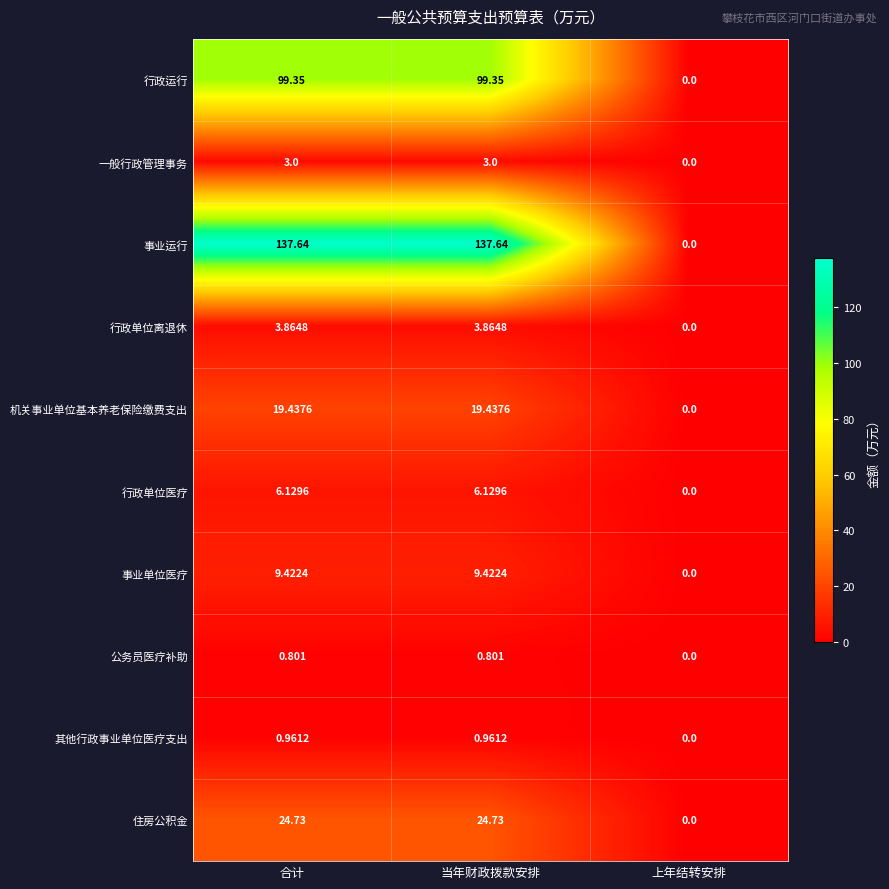

Which series has the largest total across all categories?

事业运行